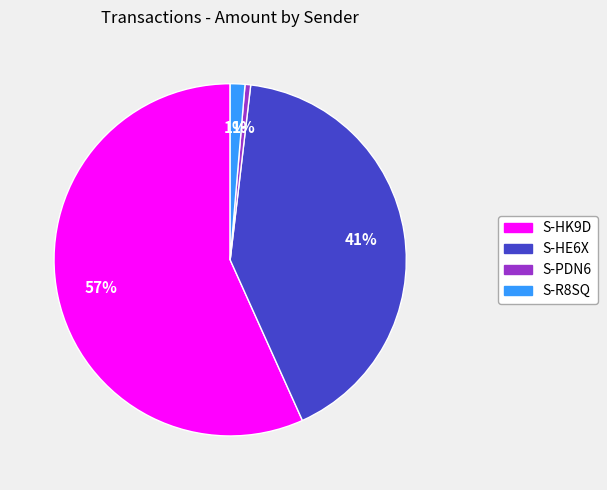

Is there a majority slice in this chart?

Yes